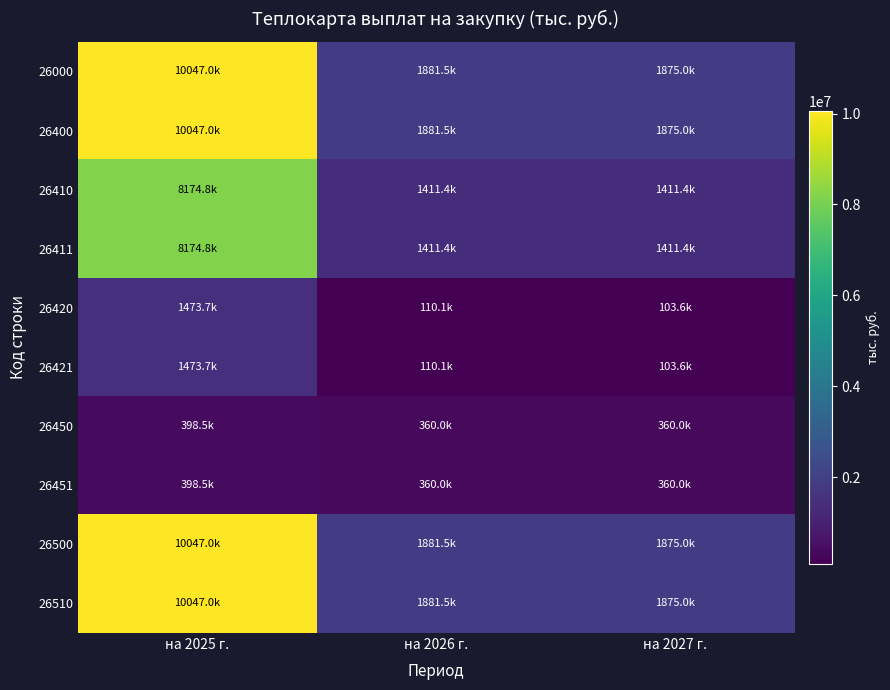

Which series has the largest total across all categories?

26000